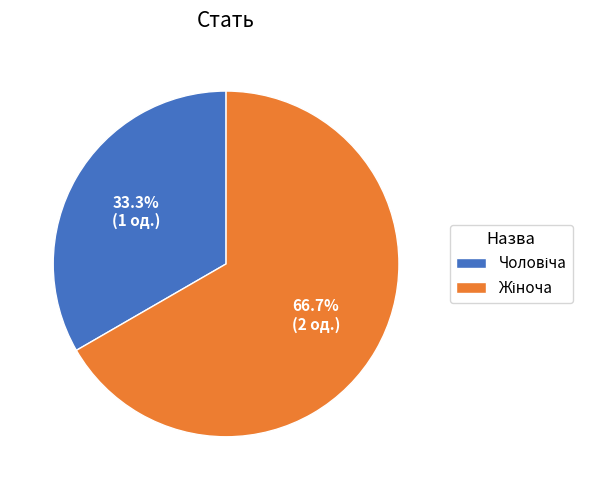

Does any single category account for the majority?

Yes